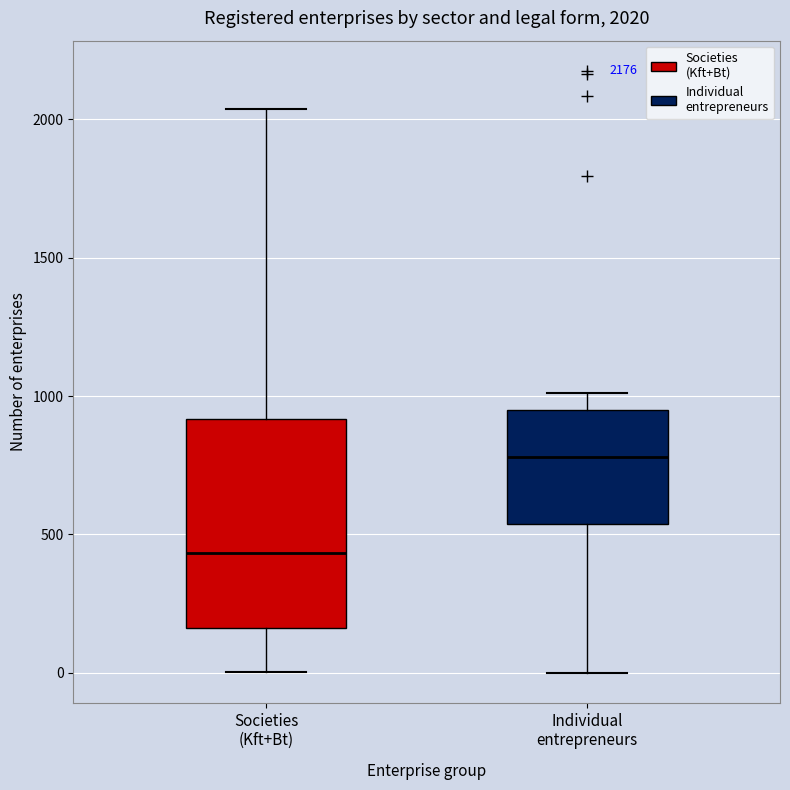

Comparing the boxes themselves (not the whiskers), which one is the tallest?

Societies (Kft+Bt)